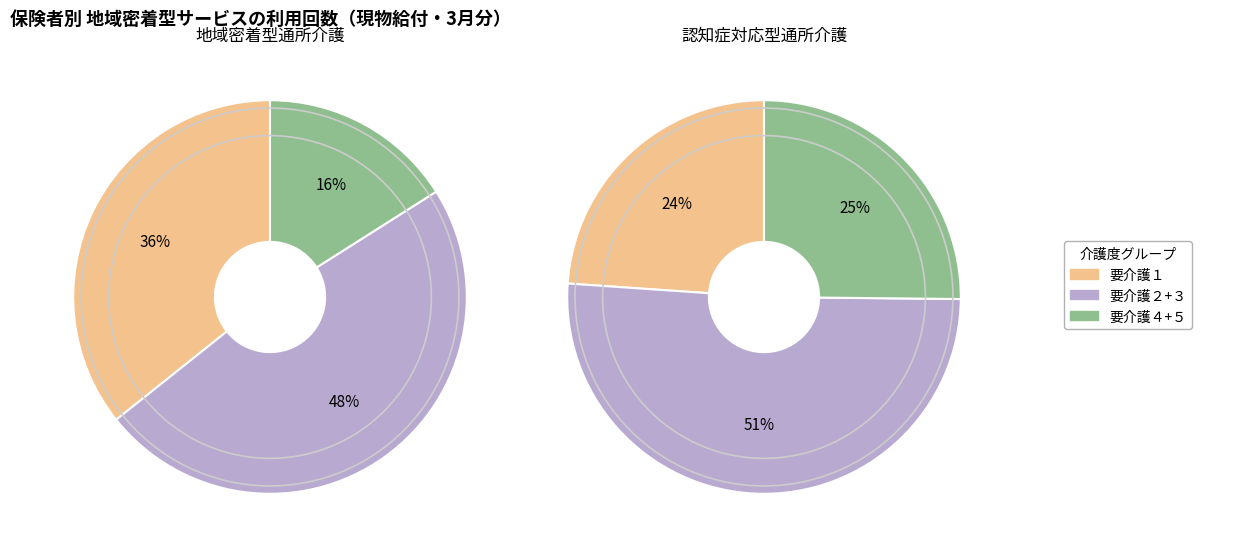

Which series has the largest range (max minus min)?

地域密着型通所介護